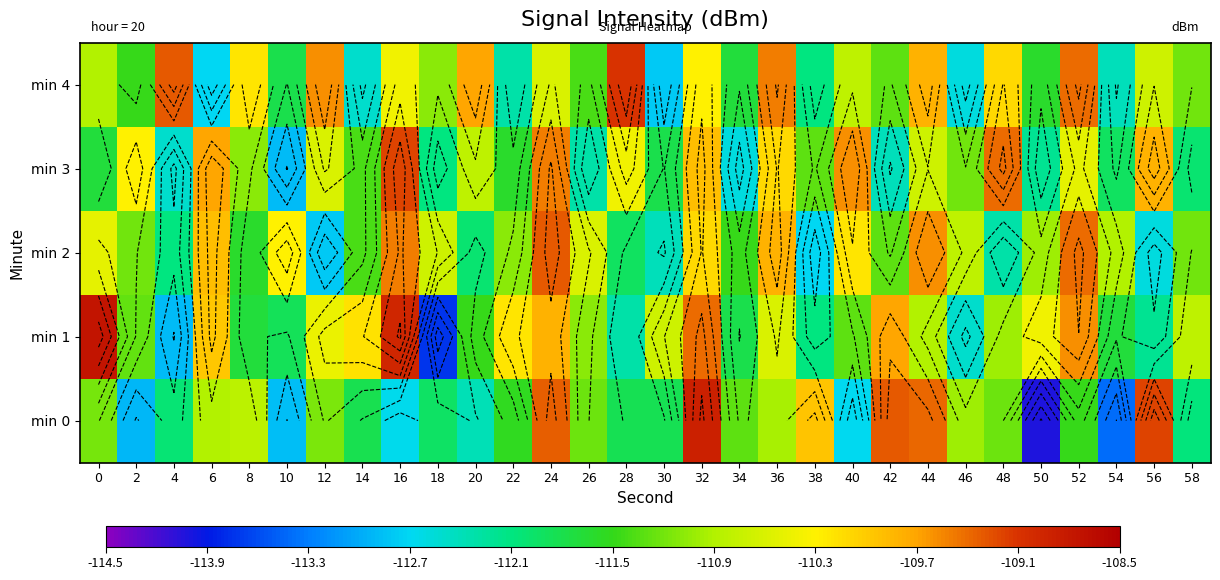

Which has a higher value, 48 or 28?

48